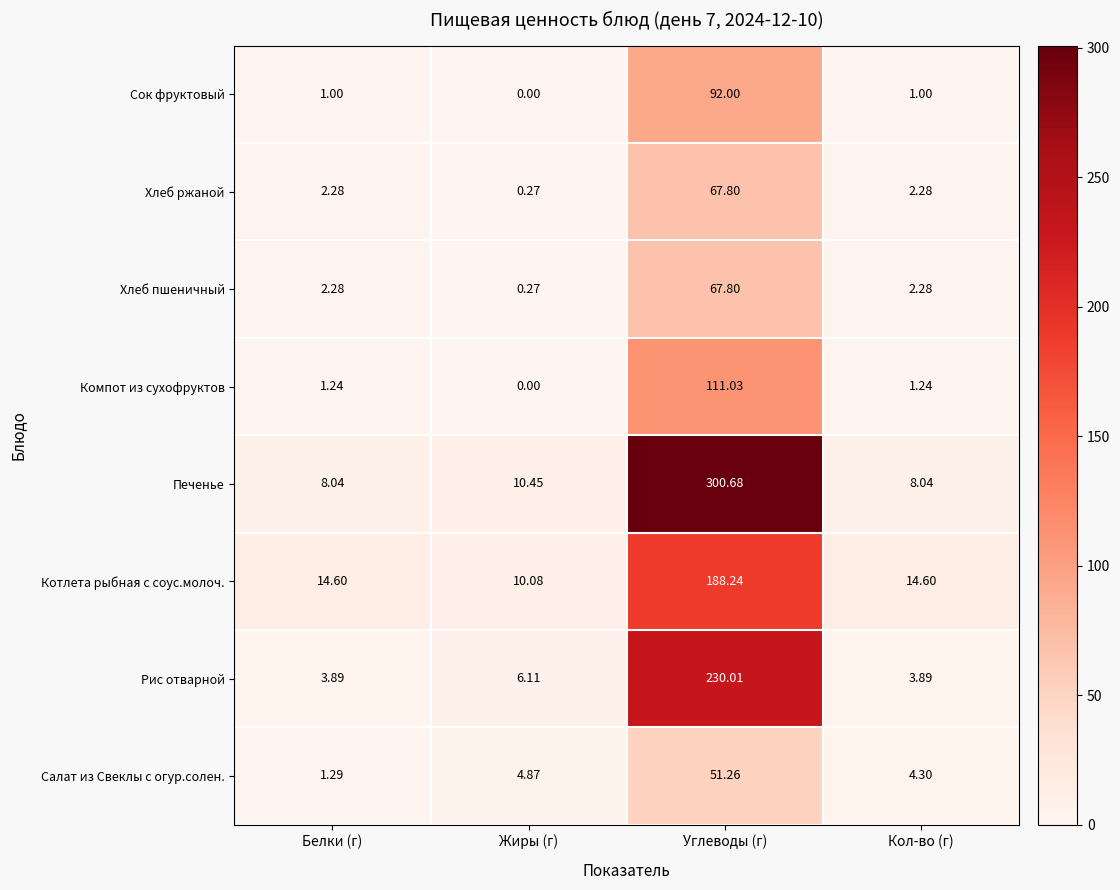

Which series changed the most between Жиры (г) and Углеводы (г)?

Печенье